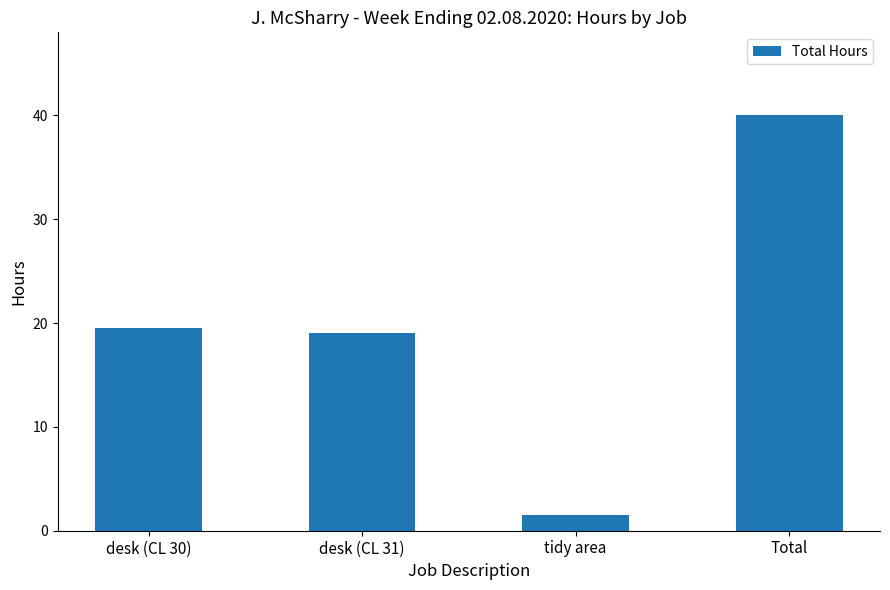

What is the sum of all values?

80.0